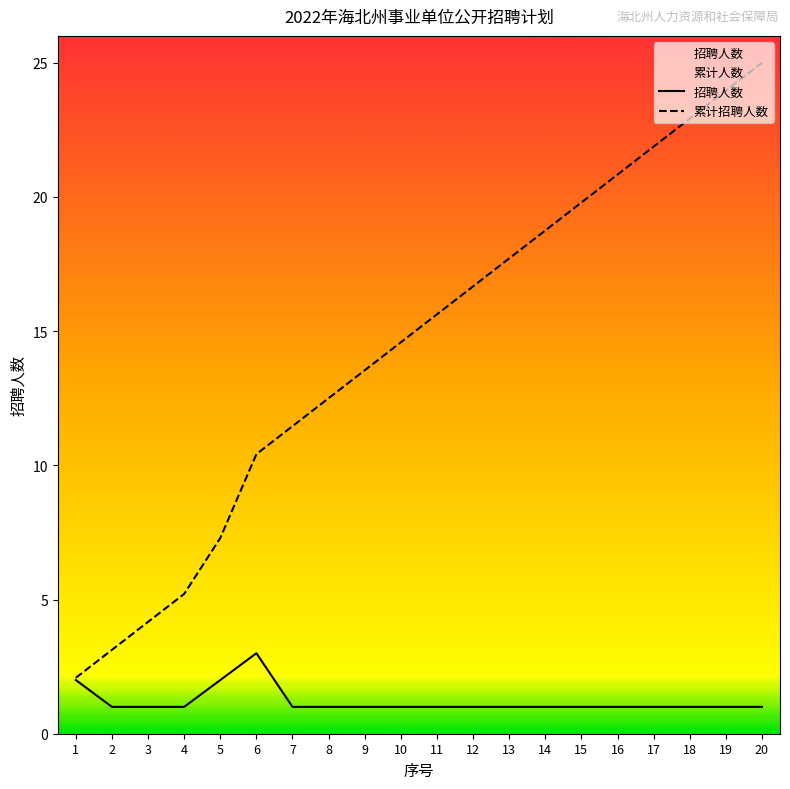

True or false: 招聘人数 has more than 1 interior local peaks.

False